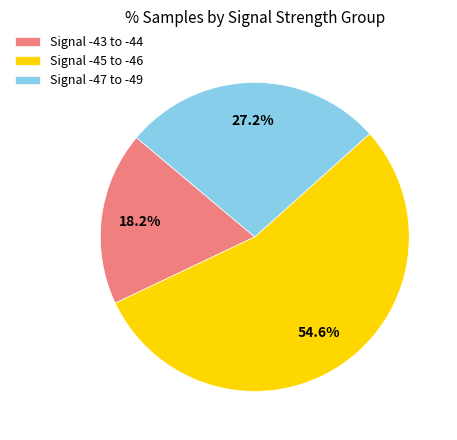

Which has a higher value, Signal -47 to -49 or Signal -45 to -46?

Signal -45 to -46